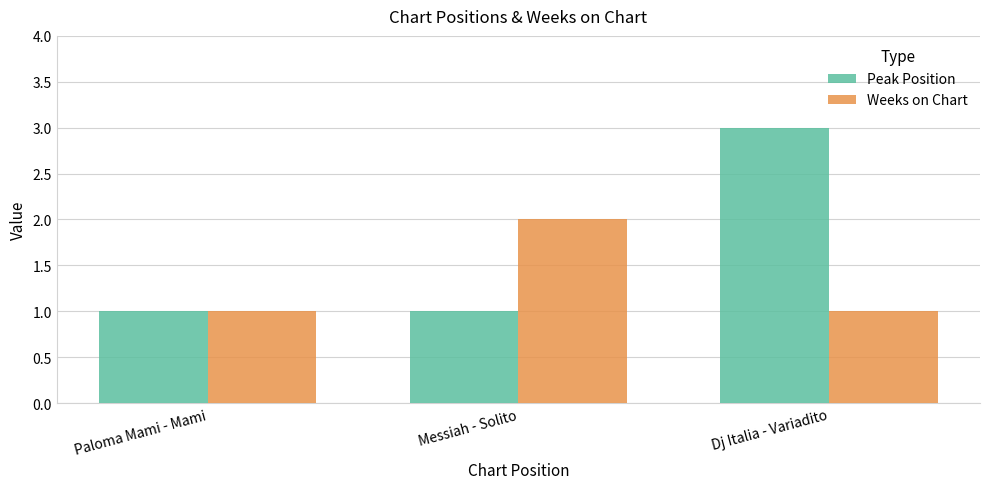

Are the bars grouped side by side (vs. stacked)?

Yes